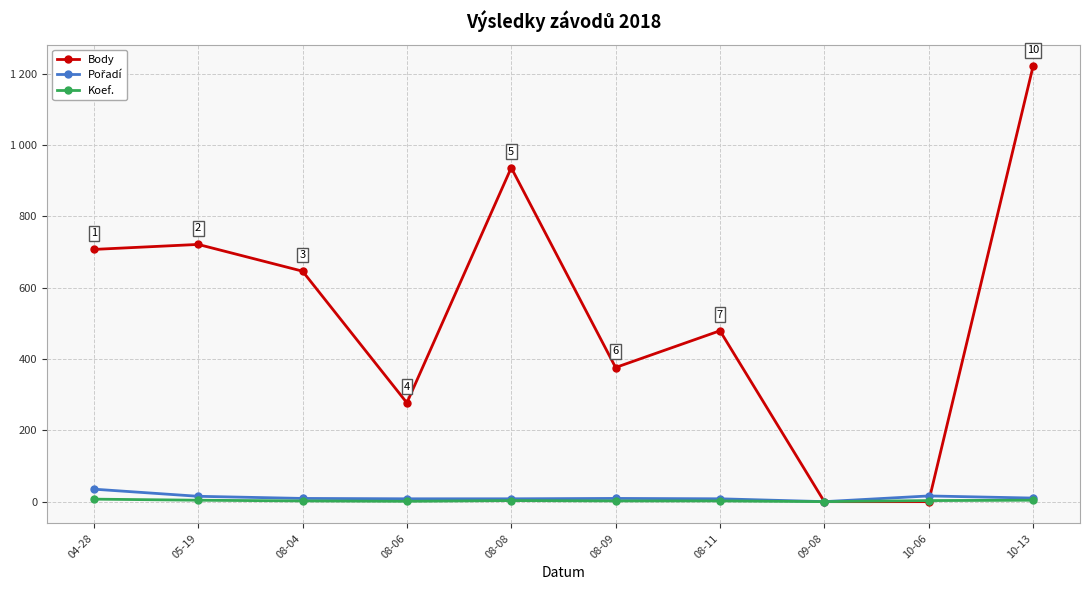

What is the value of the Koef. point at the 1st from the left?

7